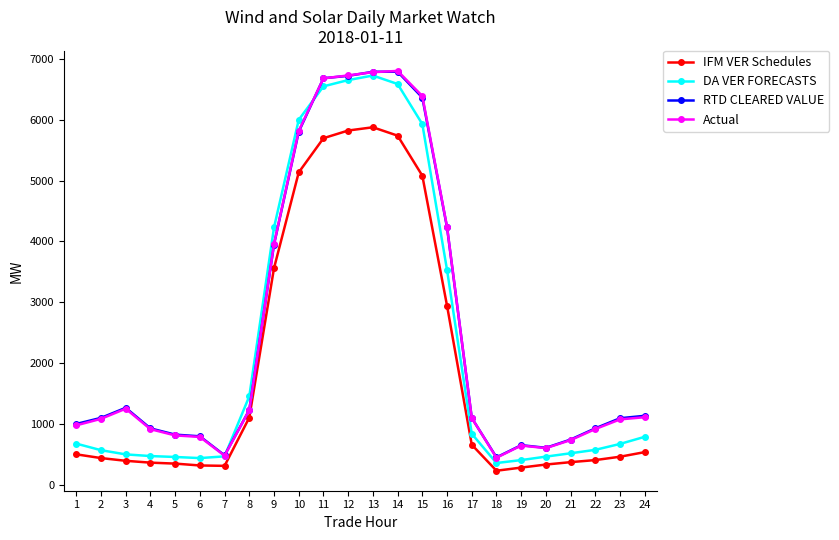

Between 11 and 16, which series saw the biggest shift?

DA VER FORECASTS